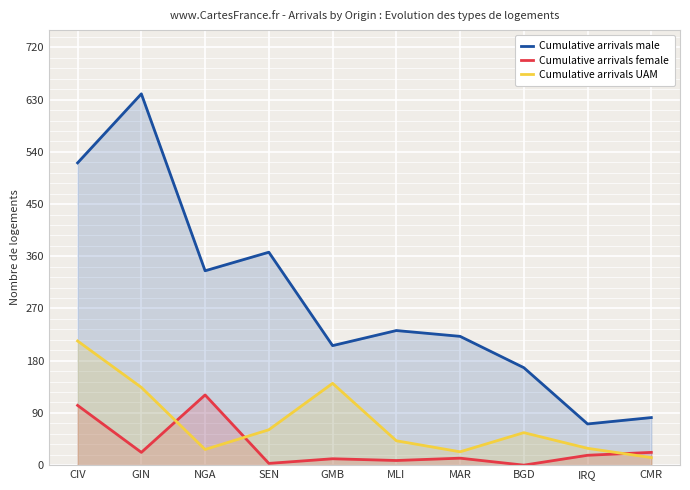

What is the label of the 7th point from the left?

MAR